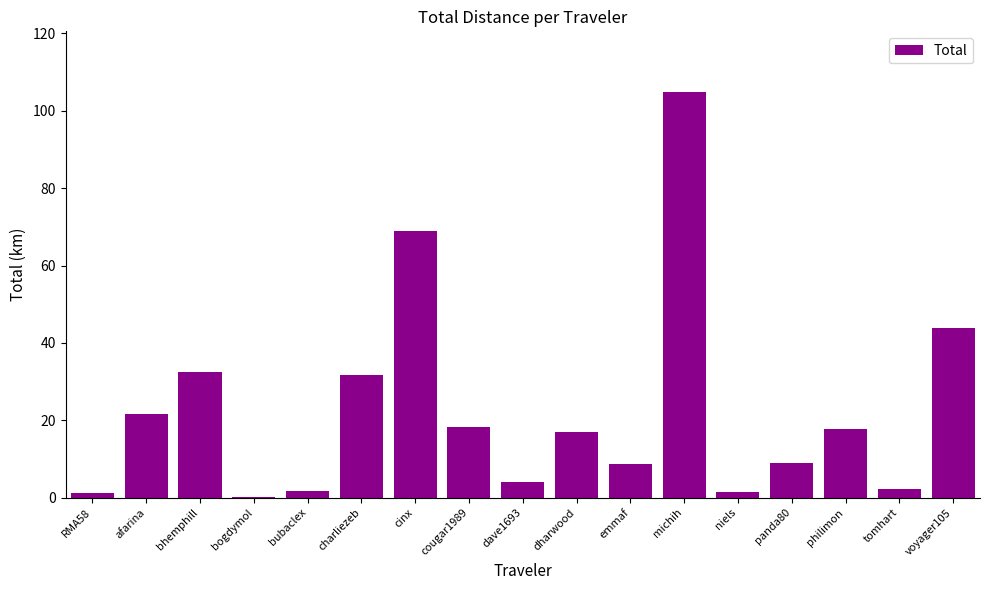

True or false: the data shows 8.8 at emmaf.

True